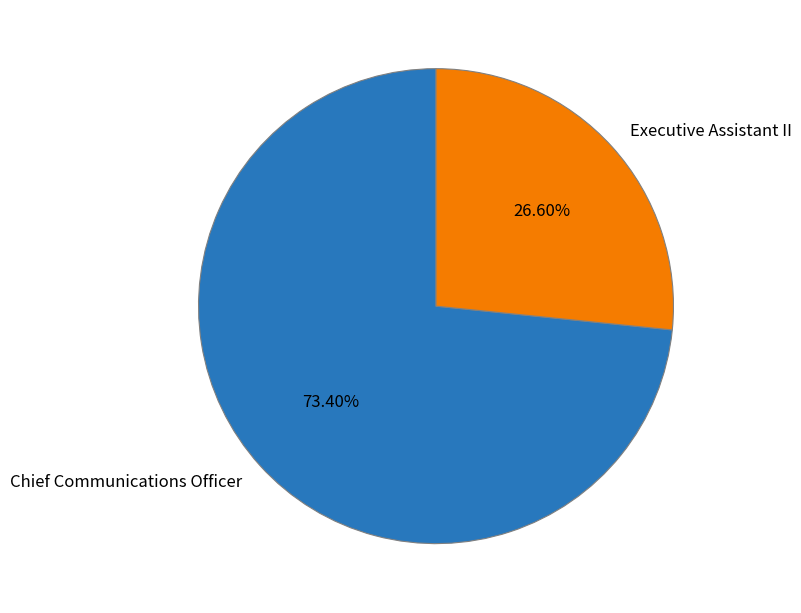

Which slice is the largest?

Chief Communications Officer